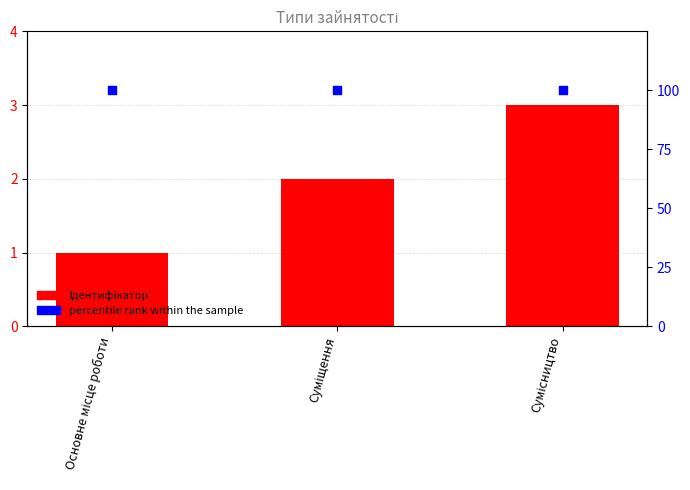

Which series contains the lowest Y value?

Ідентифікатор